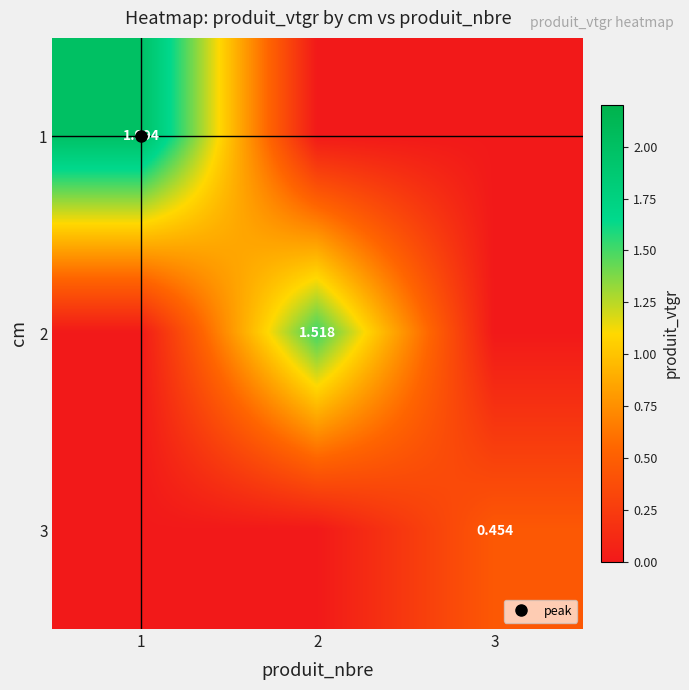

What is the highest value of the 1 series?

2.0